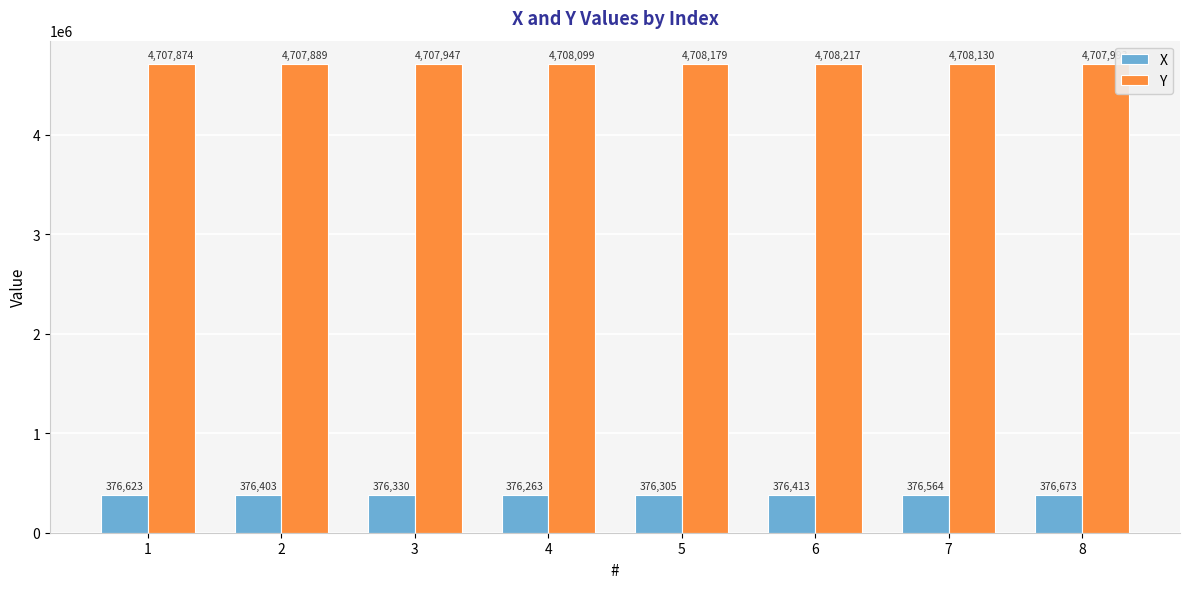

What are all the series names shown in the legend?

X, Y